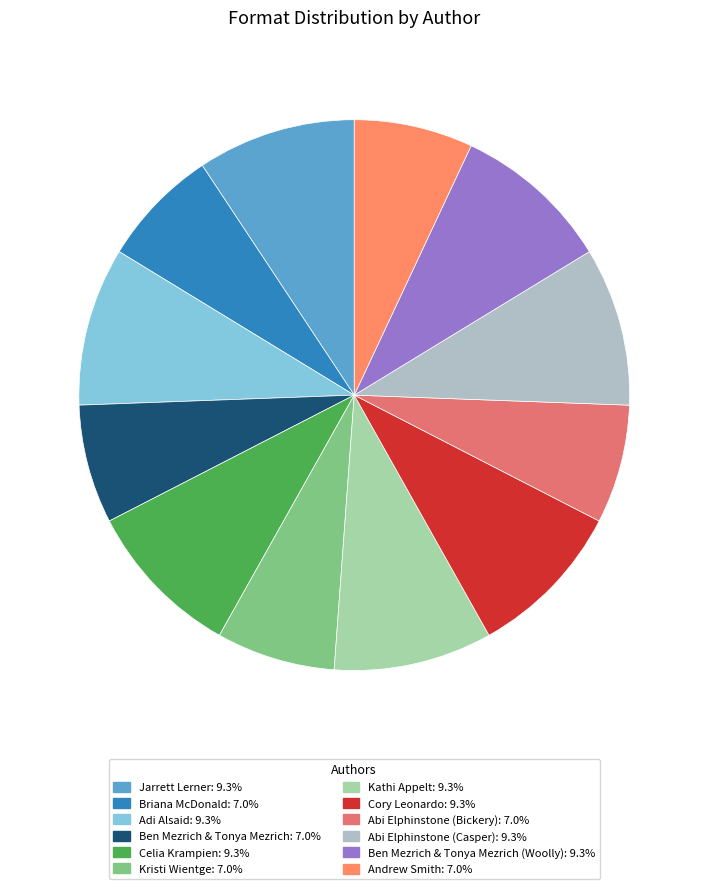

Which slice is the largest?

Jarrett Lerner